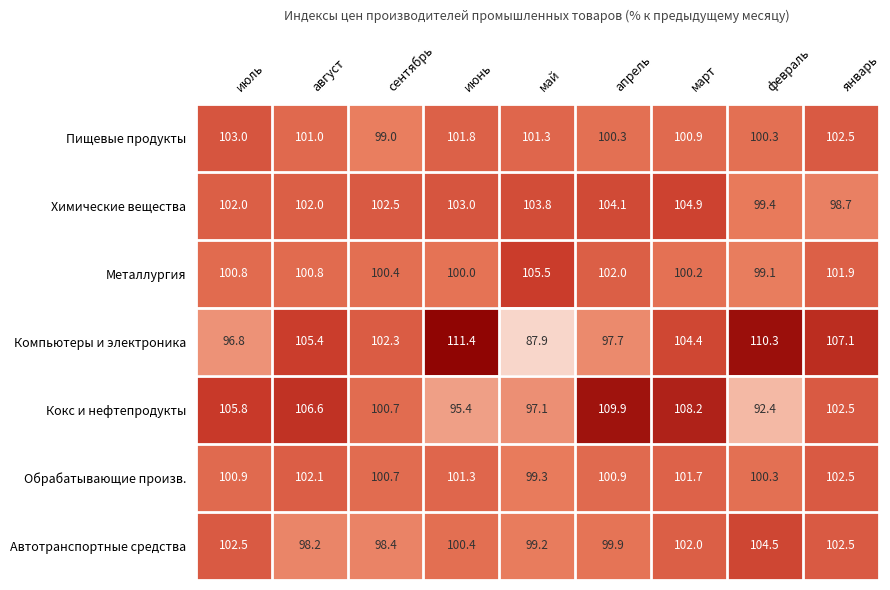

Which series has the widest spread of values?

Компьютеры и электроника